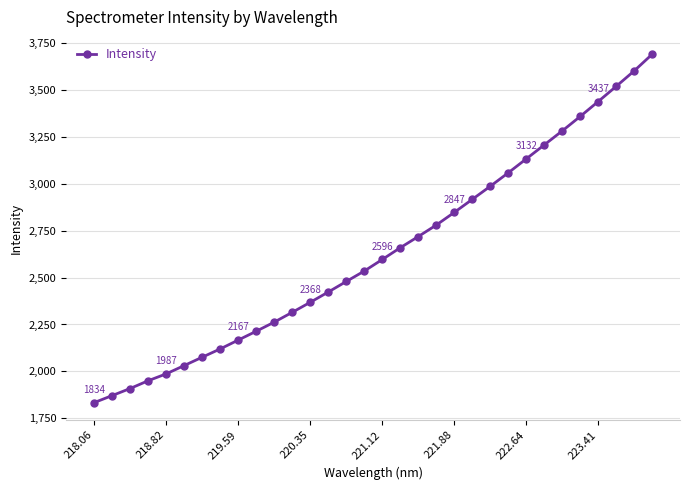

What is the maximum value shown in the chart?

3688.8